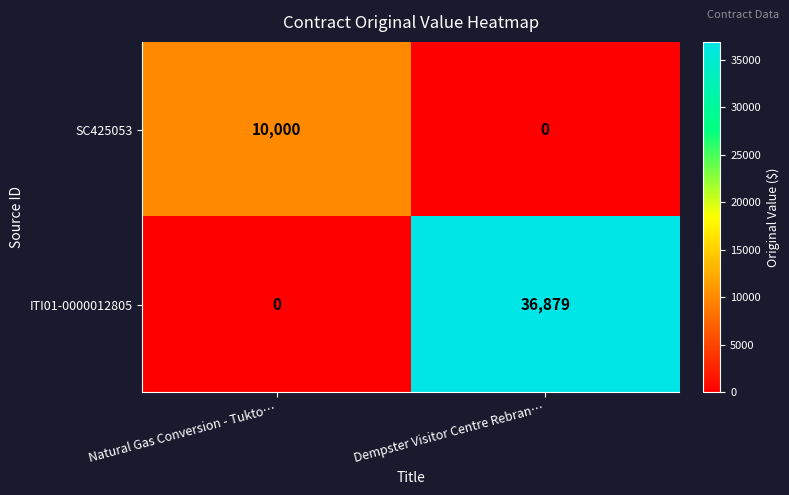

List the series in order of their peak value, lowest first.

SC425053, ITI01-0000012805